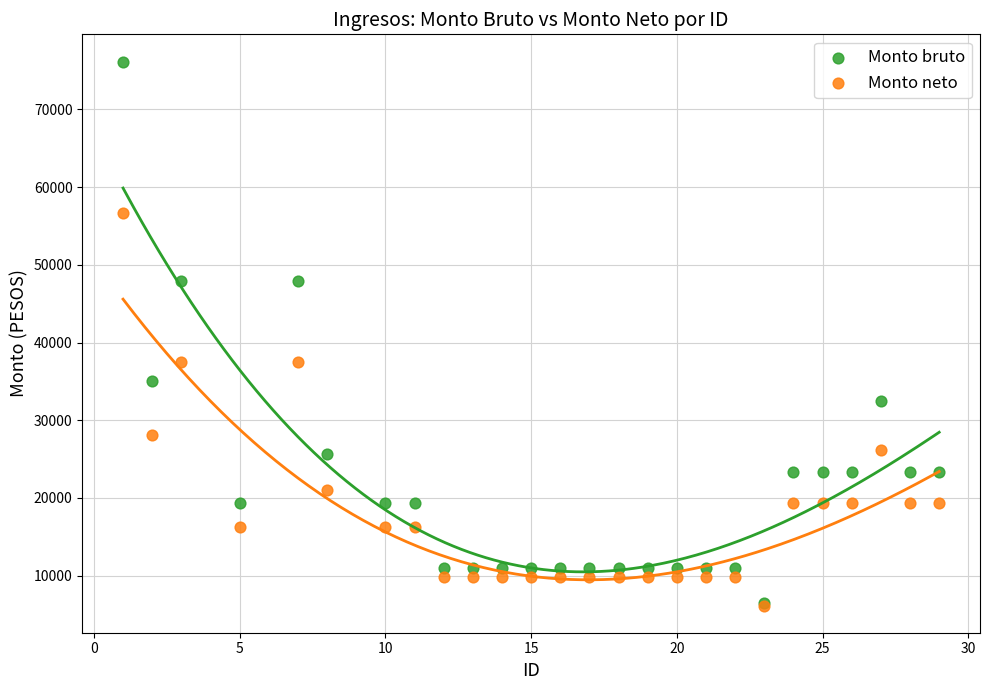

In the Monto neto series, what Y value is closest to 31401?

28069.6